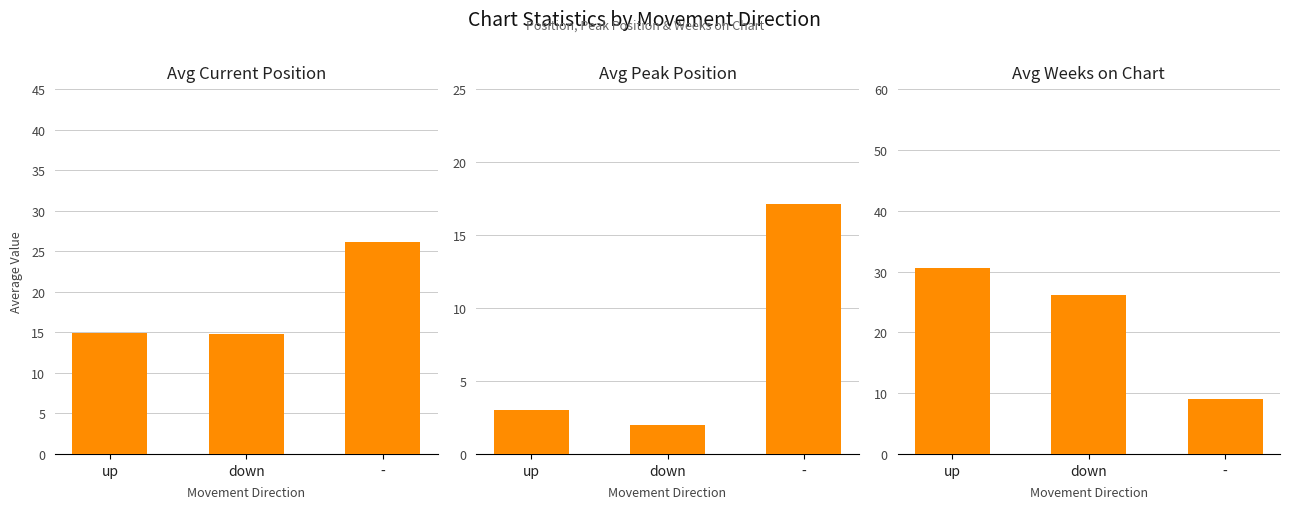

Is it true that Avg Current Position equals 23.1 at up?

False